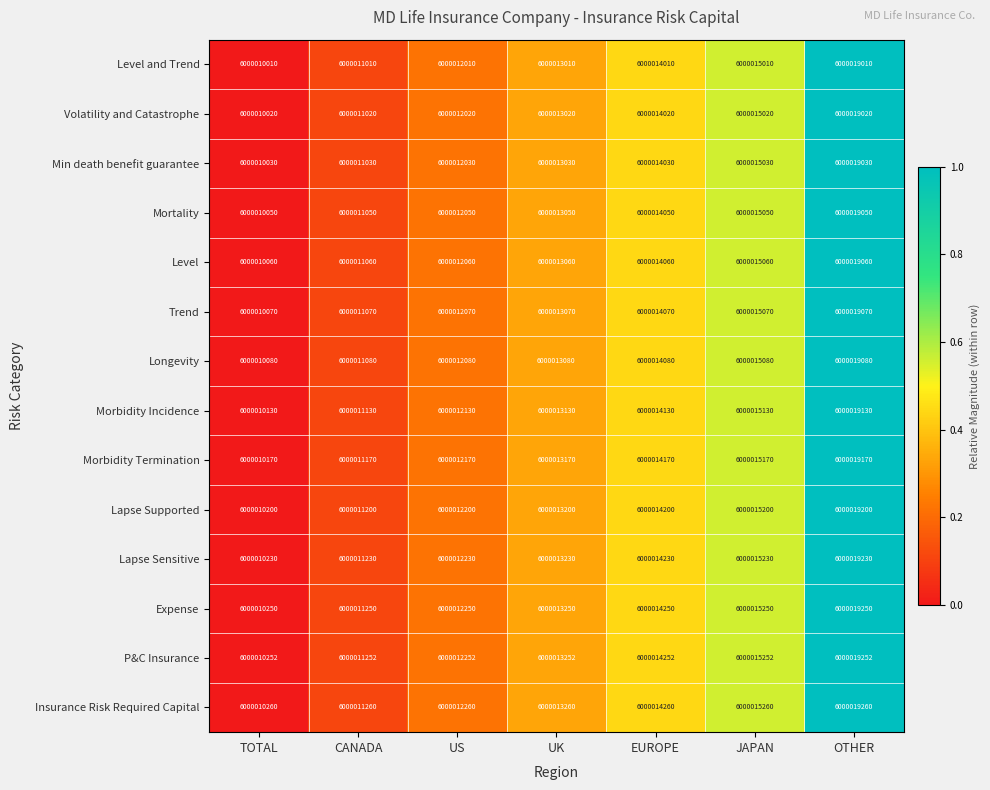

Rank the series at US from highest to lowest value.

Insurance Risk Required Capital, P&C Insurance, Expense, Lapse Sensitive, Lapse Supported, Morbidity Termination, Morbidity Incidence, Longevity, Trend, Level, Mortality, Min death benefit guarantee, Volatility and Catastrophe, Level and Trend